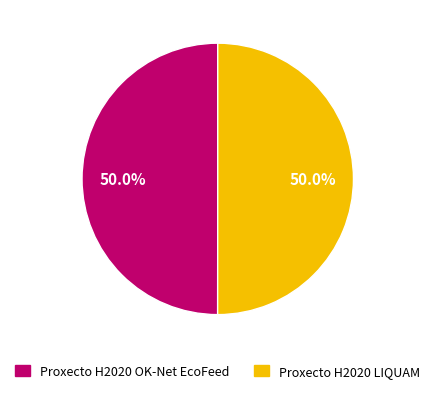

The Proxecto H2020 OK-Net EcoFeed slice represents 50% of the pie. True or false?

True